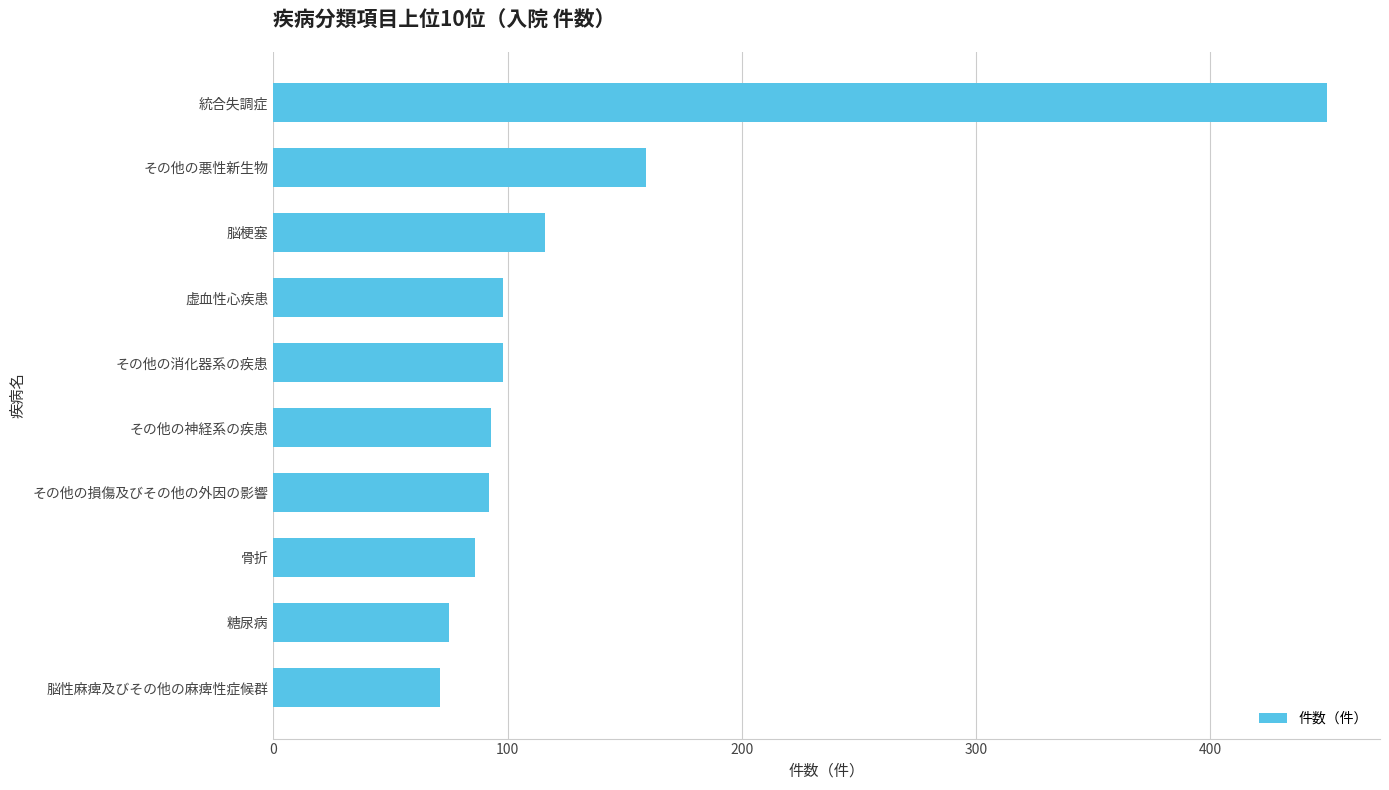

At which label is the value closest to 260?

その他の悪性新生物